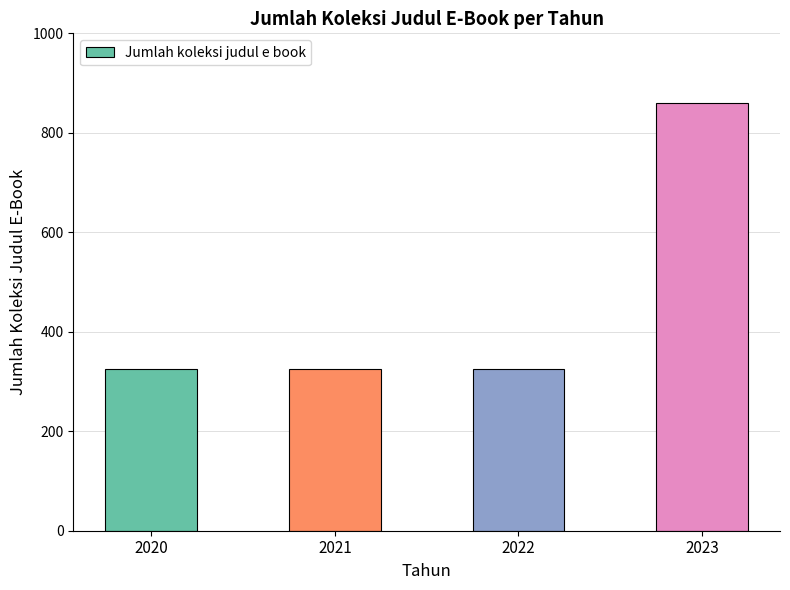

Reading left to right, list all the values displayed in this chart.

326	326	326	860